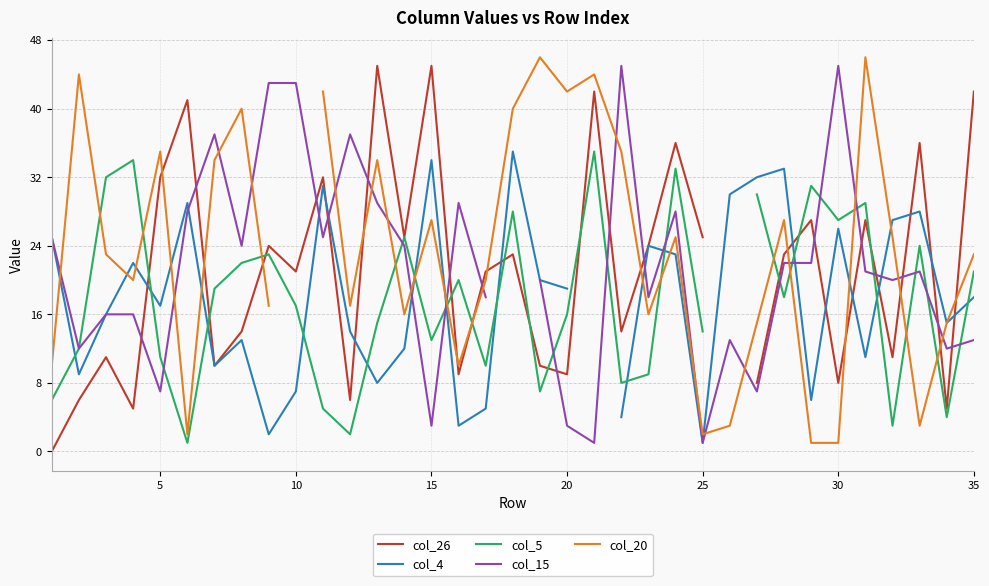

The value of col_20 at 20 is 12.5. True or false?

False